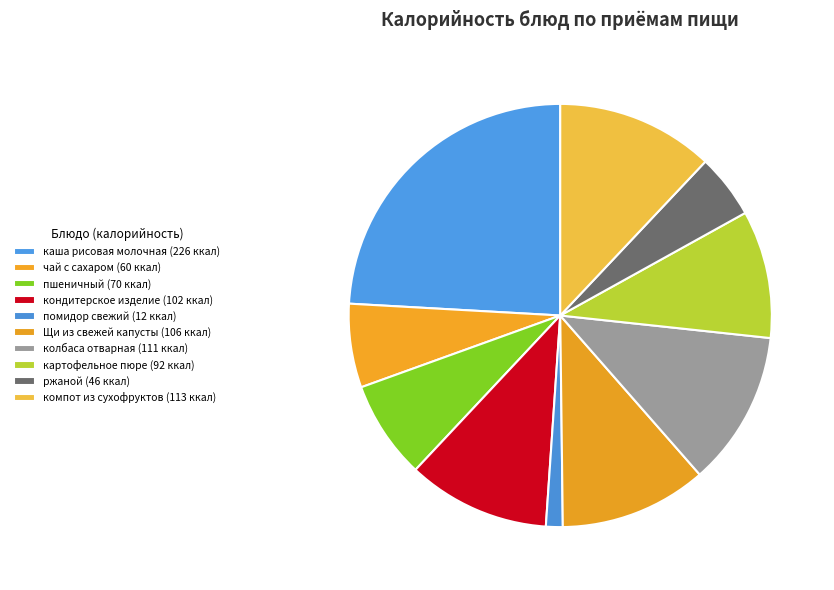

Rank the categories by value from highest to lowest.

каша рисовая молочная, компот из сухофруктов, колбаса отварная, Щи из свежей капусты, кондитерское изделие, картофельное пюре, пшеничный, чай с сахаром, ржаной, помидор свежий